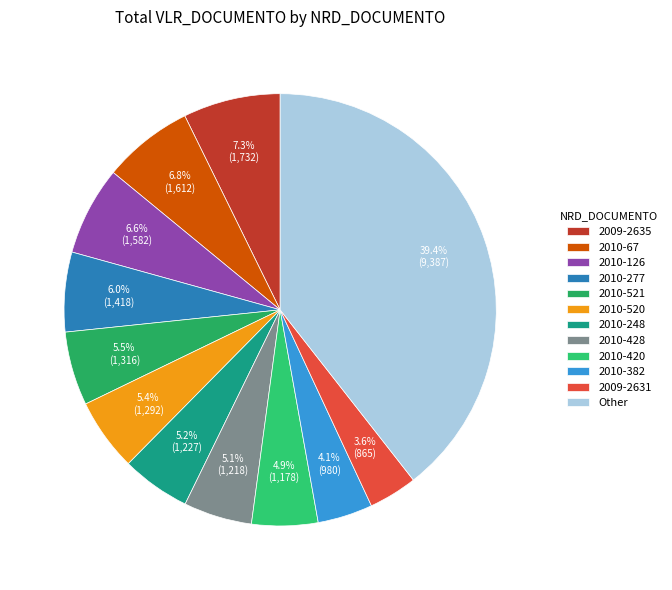

Is there any slice that represents more than half of the pie?

No